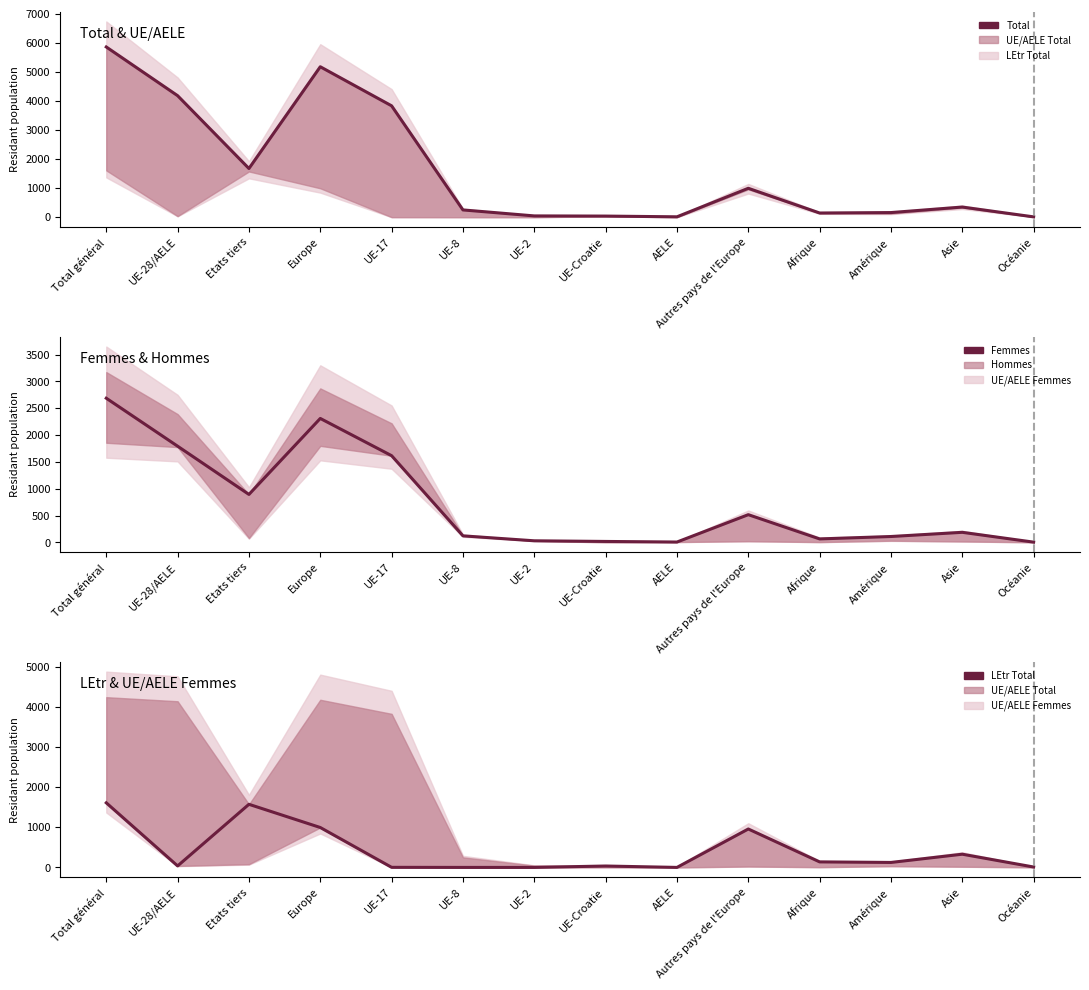

Where is Femmes nearest to the value 1346?

UE-17